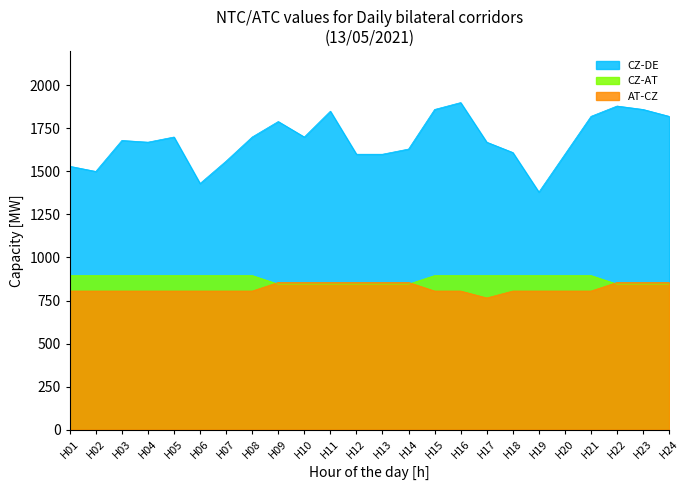

Reading left to right, list all the values displayed in this chart.

AT-CZ: H01=805	H02=805	H03=805	H04=805	H05=805	H06=805	H07=805	H08=805	H09=855	H10=855	H11=855	H12=855	H13=855	H14=855	H15=805	H16=805	H17=765	H18=805	H19=805	H20=805	H21=805	H22=855	H23=855	H24=855
CZ-AT: H01=895	H02=895	H03=895	H04=895	H05=895	H06=895	H07=895	H08=895	H09=845	H10=845	H11=845	H12=845	H13=845	H14=845	H15=895	H16=895	H17=895	H18=895	H19=895	H20=895	H21=895	H22=845	H23=845	H24=845
CZ-DE: H01=1530	H02=1500	H03=1680	H04=1670	H05=1700	H06=1430	H07=1560	H08=1700	H09=1790	H10=1700	H11=1850	H12=1600	H13=1600	H14=1630	H15=1860	H16=1900	H17=1670	H18=1610	H19=1380	H20=1600	H21=1820	H22=1880	H23=1860	H24=1820